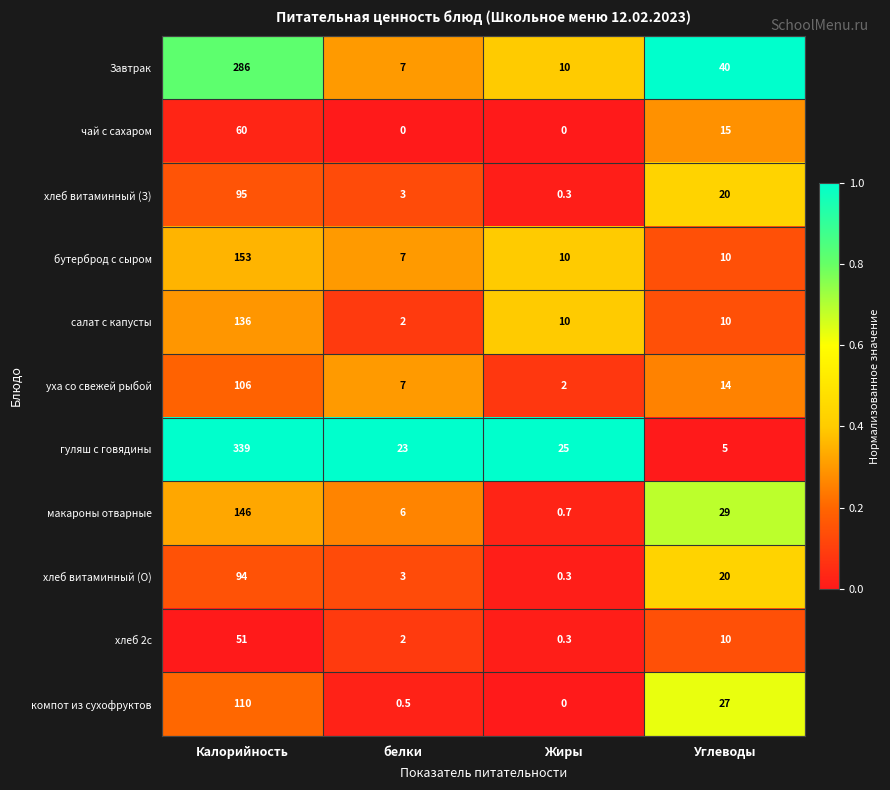

How many distinct data groups are displayed?

11